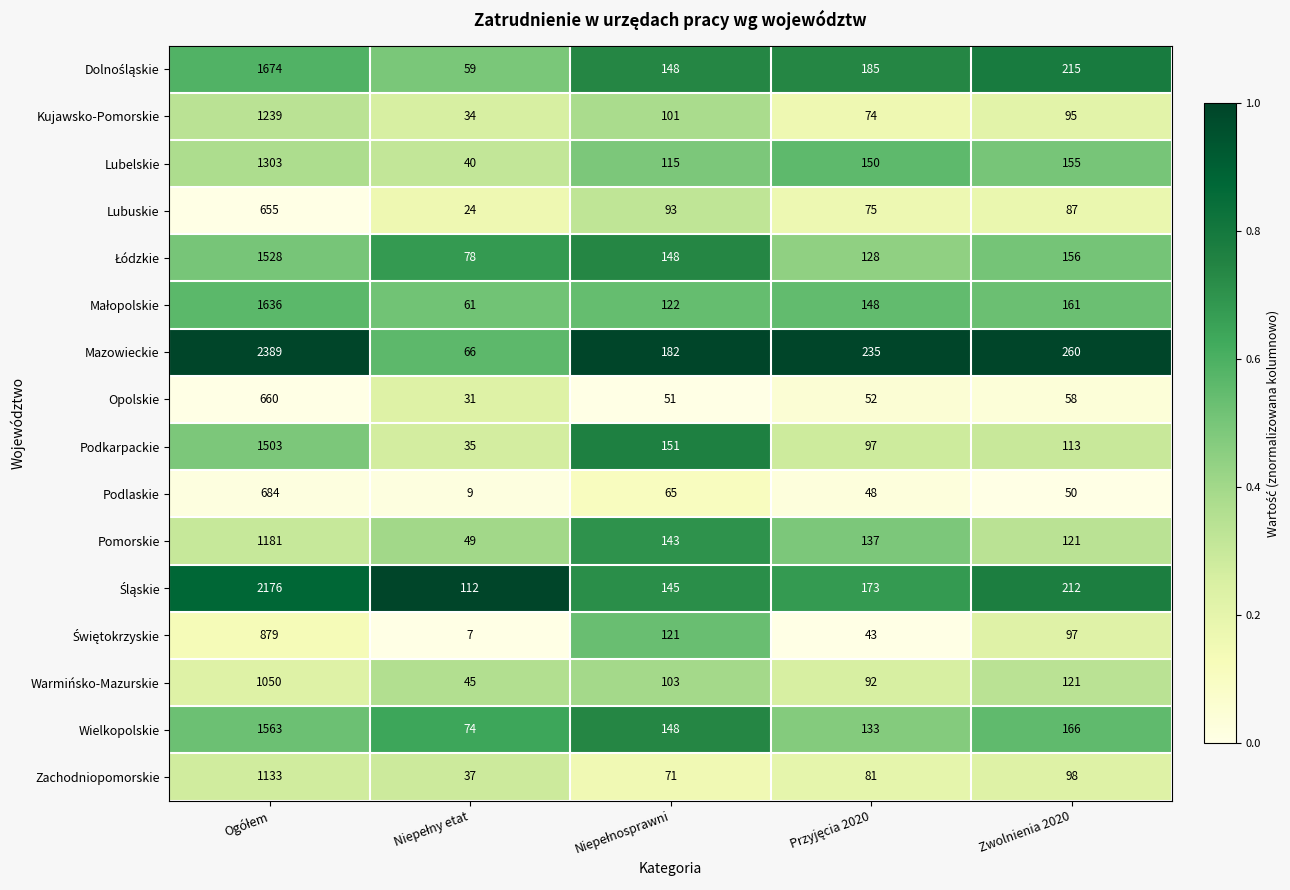

Which series has the widest spread of values?

Mazowieckie